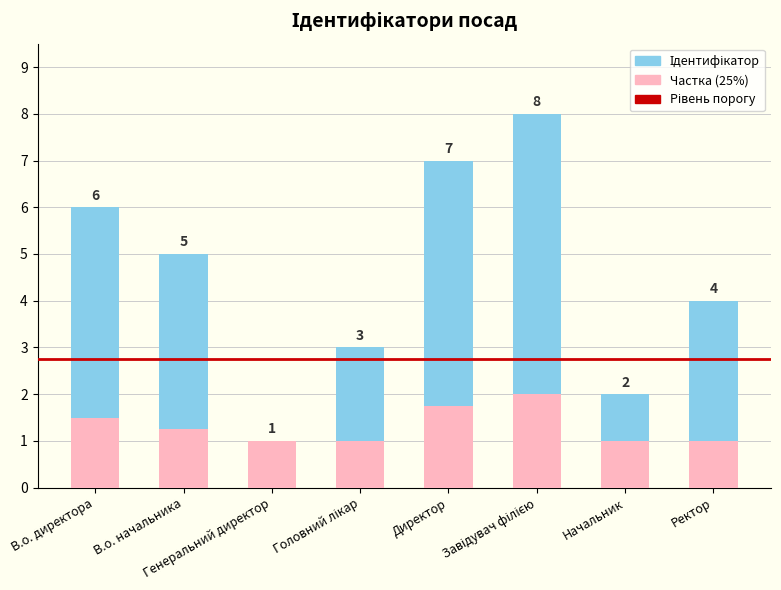

The value of Частка (25%) at Директор is 1.8. True or false?

True